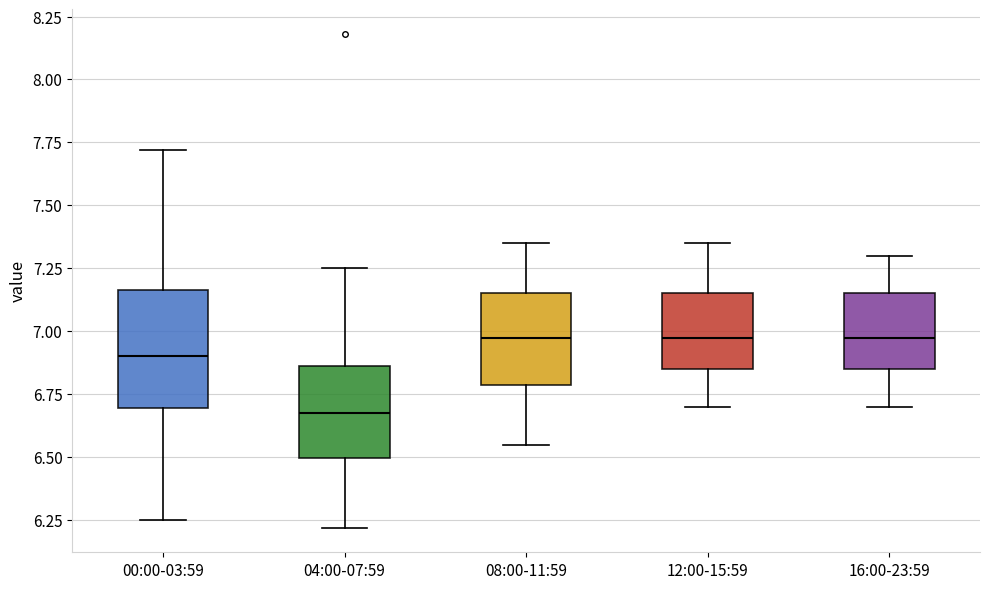

Reading left to right, transcribe this box plot: for each box, give where its median line is, the range the box spans, and where its two whiskers end, as read against the y-axis. The values are not printed on the chart, so give them approximately, as read against the axis.

00:00-03:59: median 6.90, box 6.70 to 7.15, whiskers 6.25 to 7.70
04:00-07:59: median 6.70, box 6.50 to 6.85, whiskers 6.20 to 7.25
08:00-11:59: median 7.00, box 6.80 to 7.15, whiskers 6.55 to 7.35
12:00-15:59: median 7.00, box 6.85 to 7.15, whiskers 6.70 to 7.35
16:00-23:59: median 7.00, box 6.85 to 7.15, whiskers 6.70 to 7.30